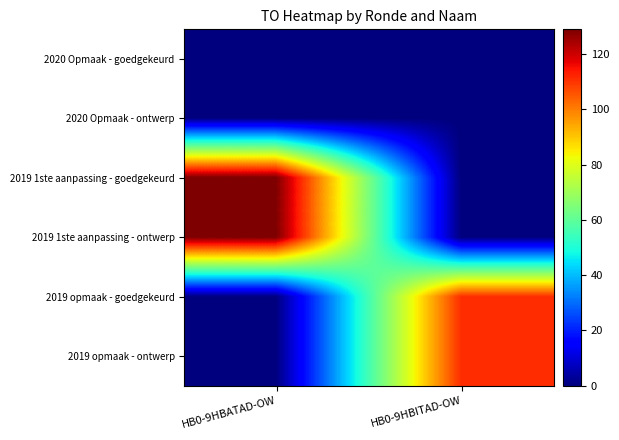

Reading left to right, what are all the values shown in this chart?

2020 Opmaak - goedgekeurd: HB0-9HBATAD-OW=0	HB0-9HBITAD-OW=0
2020 Opmaak - ontwerp: HB0-9HBATAD-OW=0	HB0-9HBITAD-OW=0
2019 1ste aanpassing - goedgekeurd: HB0-9HBATAD-OW=129	HB0-9HBITAD-OW=0
2019 1ste aanpassing - ontwerp: HB0-9HBATAD-OW=129	HB0-9HBITAD-OW=0
2019 opmaak - goedgekeurd: HB0-9HBATAD-OW=0	HB0-9HBITAD-OW=111
2019 opmaak - ontwerp: HB0-9HBATAD-OW=0	HB0-9HBITAD-OW=111